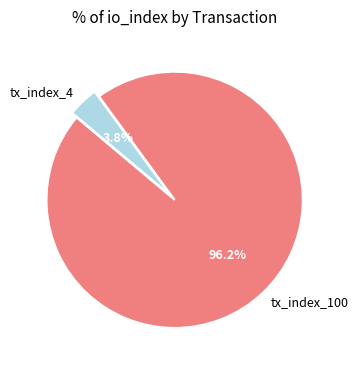

Which has a higher value, tx_index_100 or tx_index_4?

tx_index_100